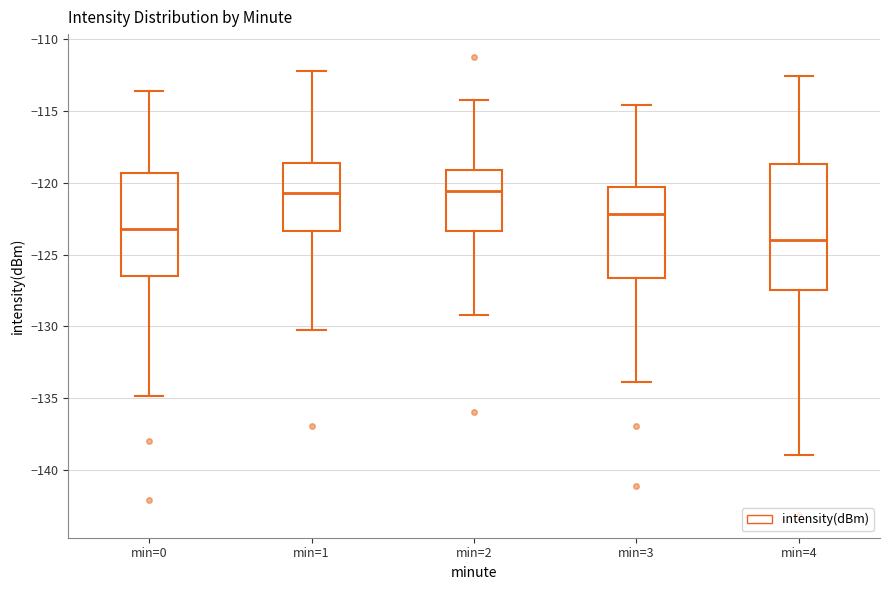

Comparing the boxes themselves (not the whiskers), which one is the tallest?

min=4